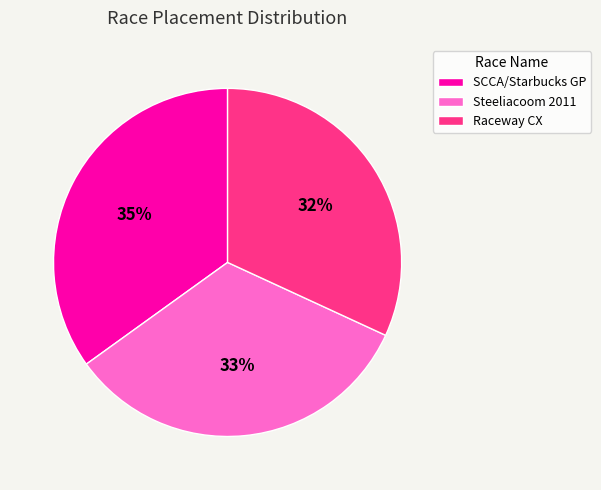

What is the largest slice in the pie chart?

SCCA/Starbucks GP